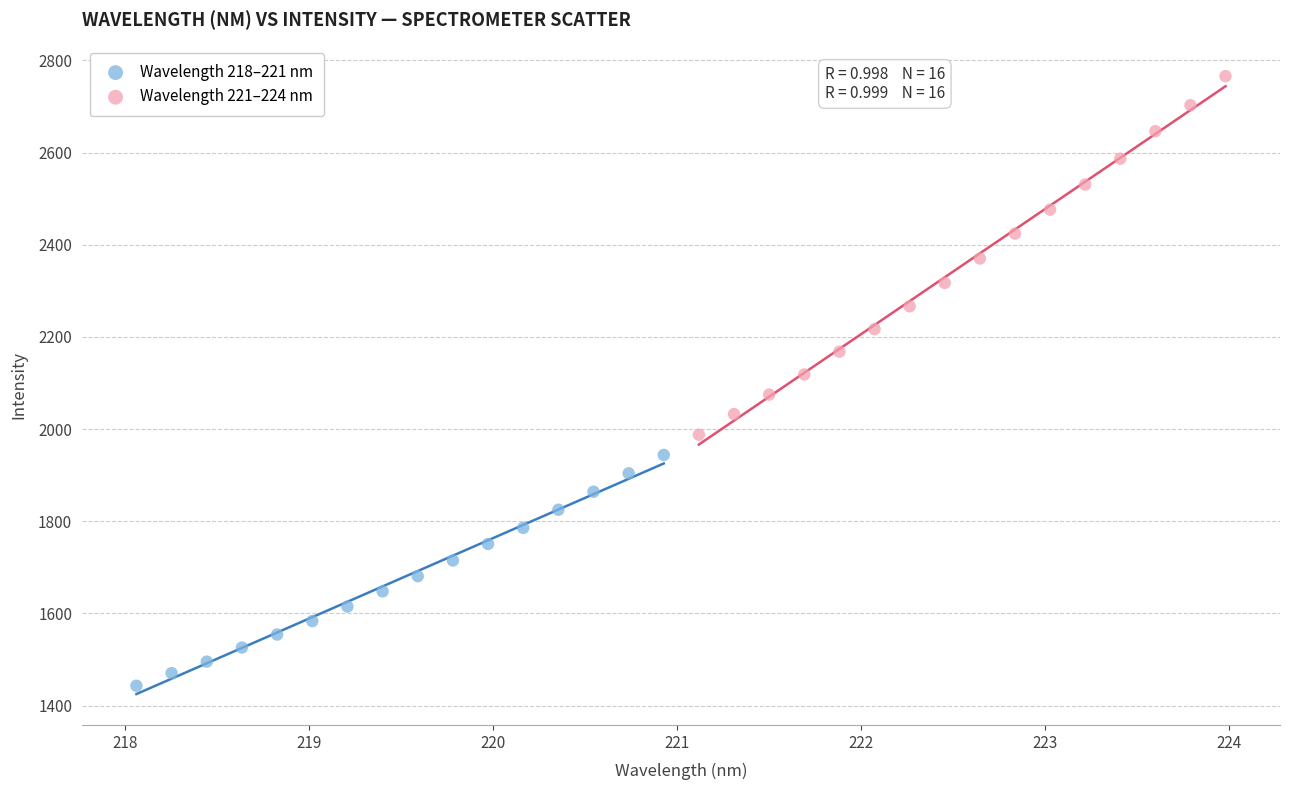

Which series reaches the maximum Y coordinate?

Wavelength 221–224 nm